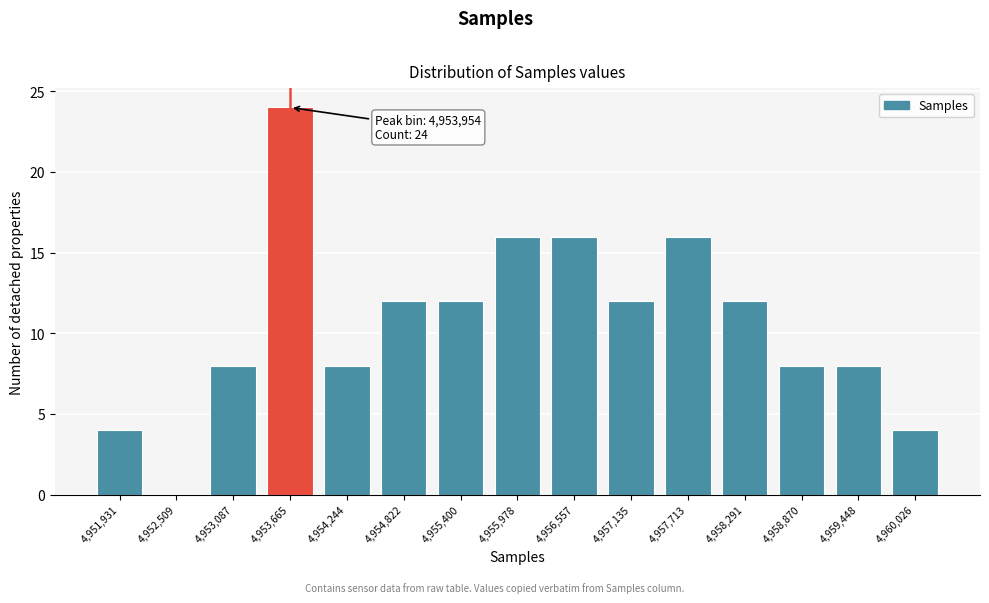

Reading right to left, what are all the values shown in this chart?

4,960,026=4	4,959,448=8	4,958,870=8	4,958,291=12	4,957,713=16	4,957,135=12	4,956,557=16	4,955,978=16	4,955,400=12	4,954,822=12	4,954,244=8	4,953,665=24	4,953,087=8	4,952,509=0	4,951,931=4